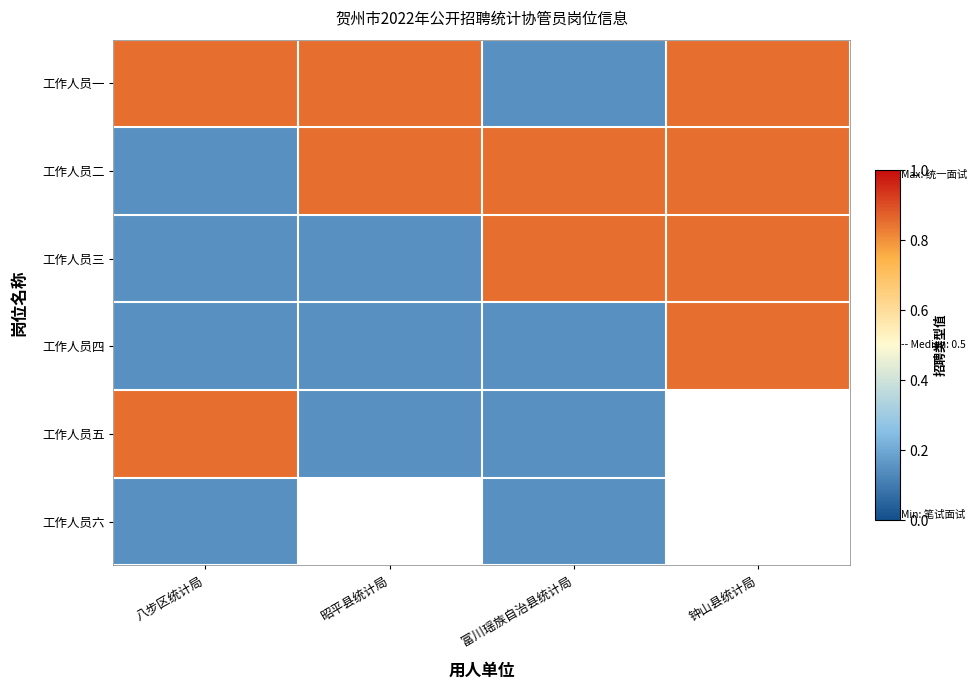

How many data points does each series have?

4